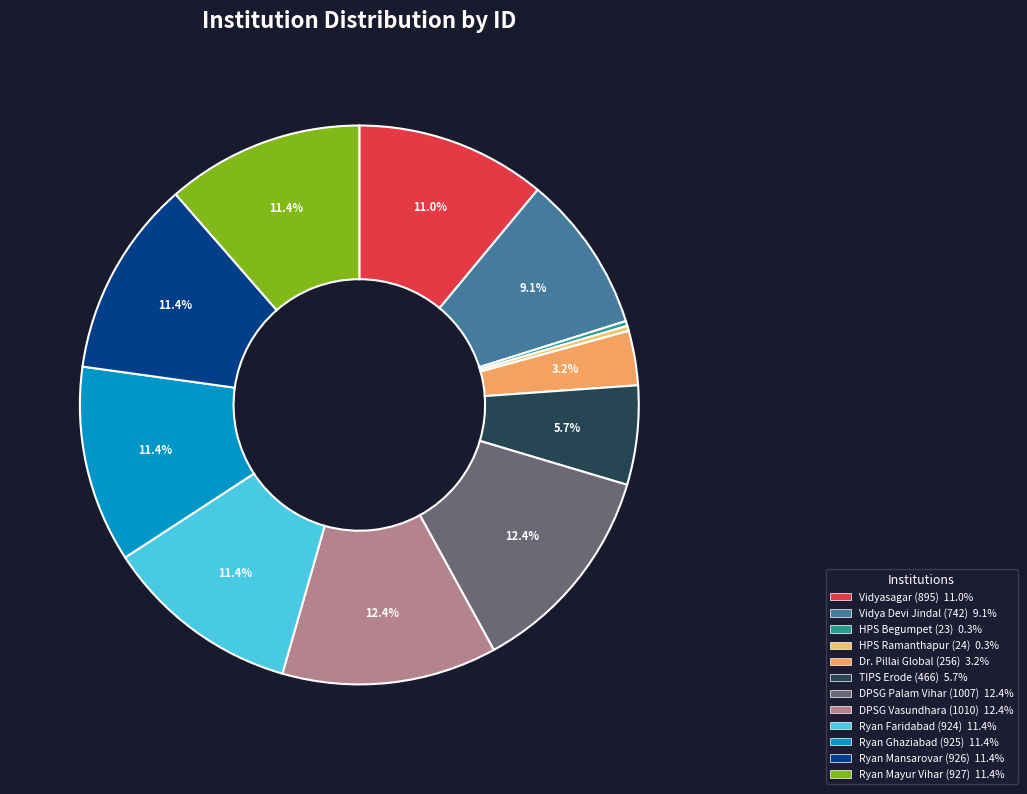

Count the number of slices in the pie.

12